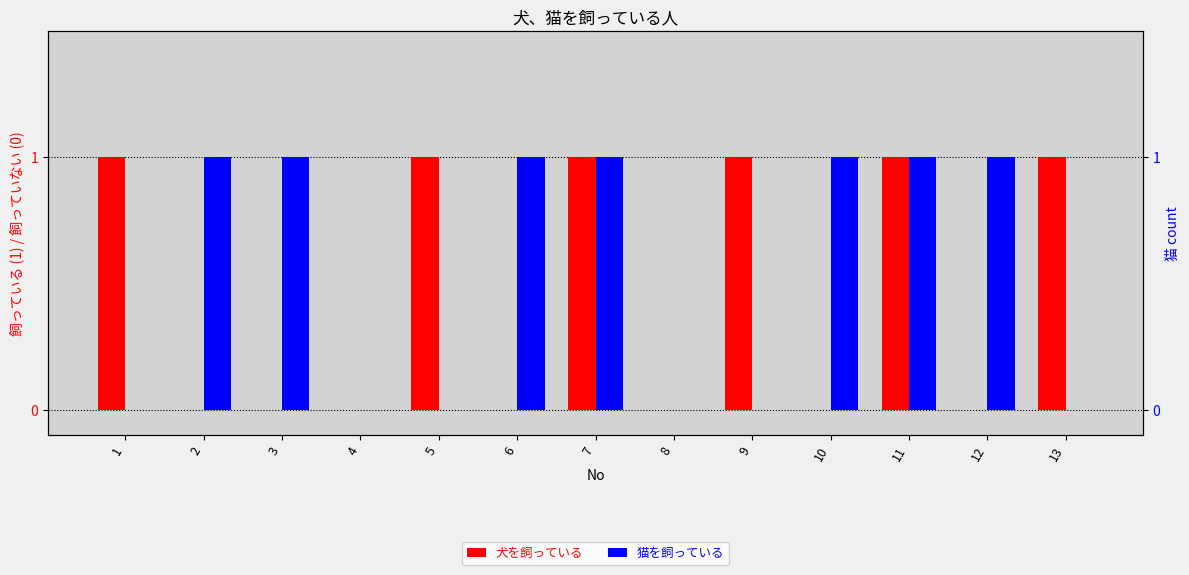

Reading left to right, what are all the values shown in this chart?

犬を飼っている: 1=1	2=0	3=0	4=0	5=1	6=0	7=1	8=0	9=1	10=0	11=1	12=0	13=1
猫を飼っている: 1=0	2=1	3=1	4=0	5=0	6=1	7=1	8=0	9=0	10=1	11=1	12=1	13=0